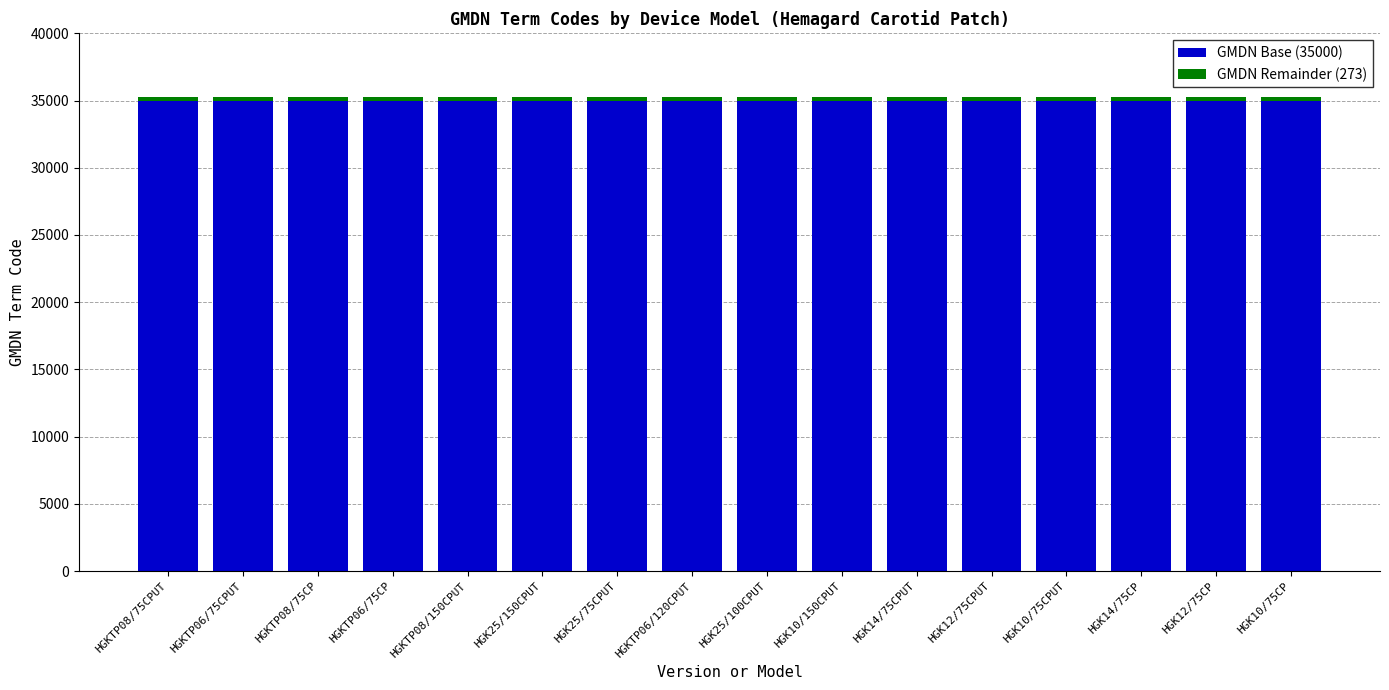

The value of GMDN Base (35000) at HGK10/75CPUT is 35000. True or false?

True